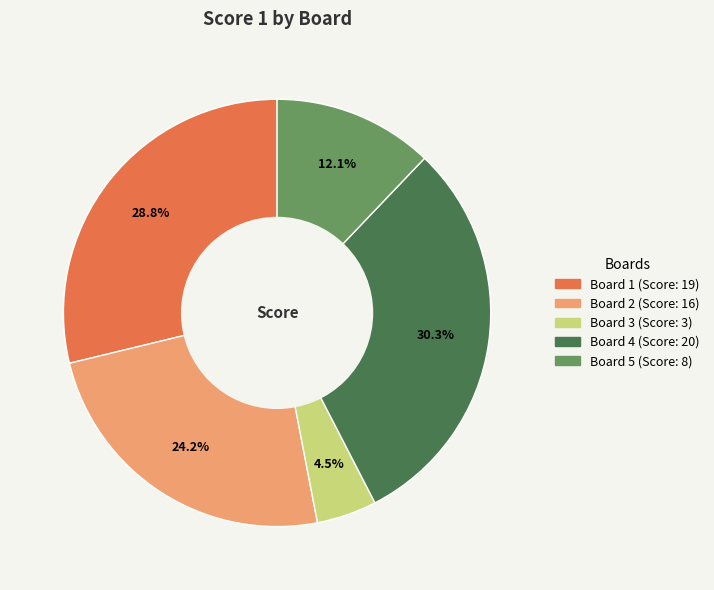

What percentage is the Board 2 slice, to the nearest percent?

24%